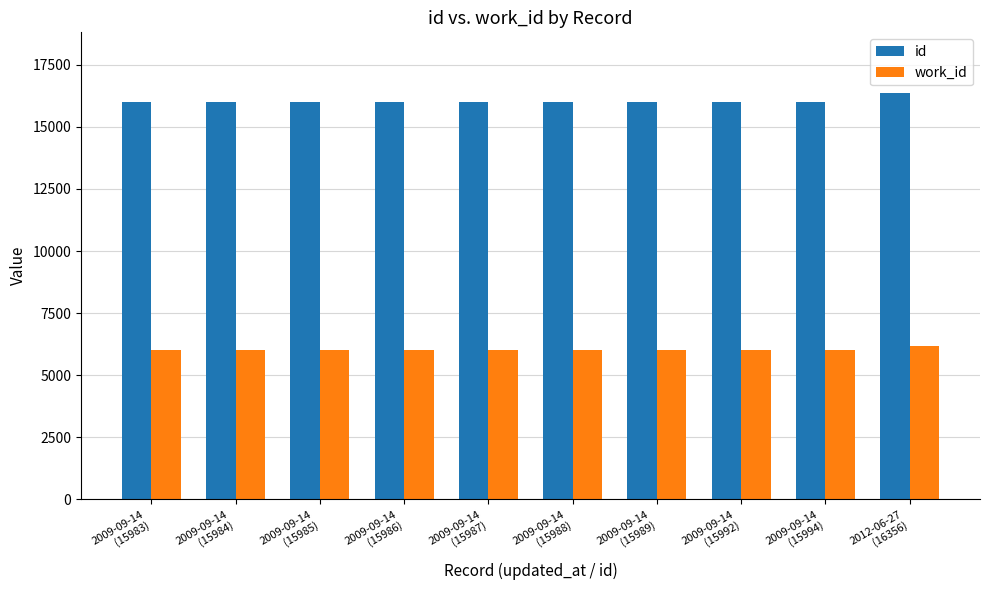

Which series has the largest total across all categories?

id